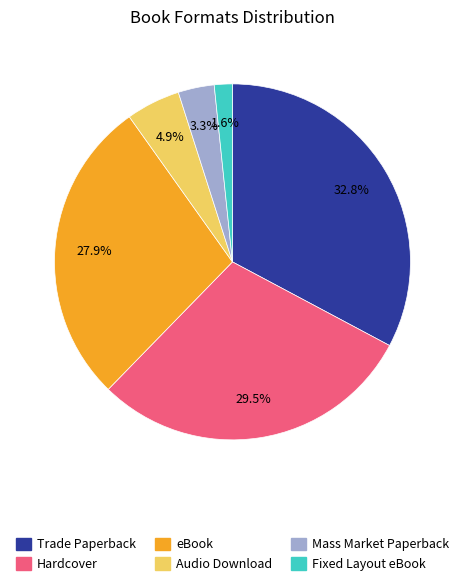

To the nearest percent, what percentage of the pie is eBook?

28%